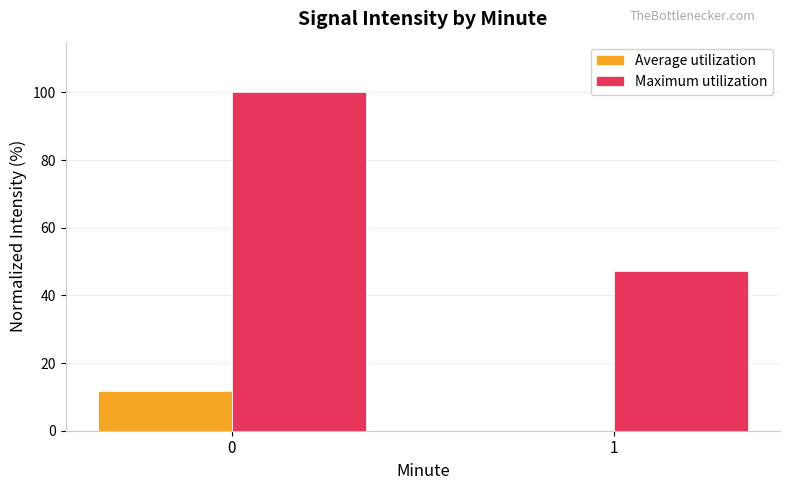

Reading left to right, list all the values displayed in this chart.

Average utilization: 11.8	0.0
Maximum utilization: 100.0	47.1